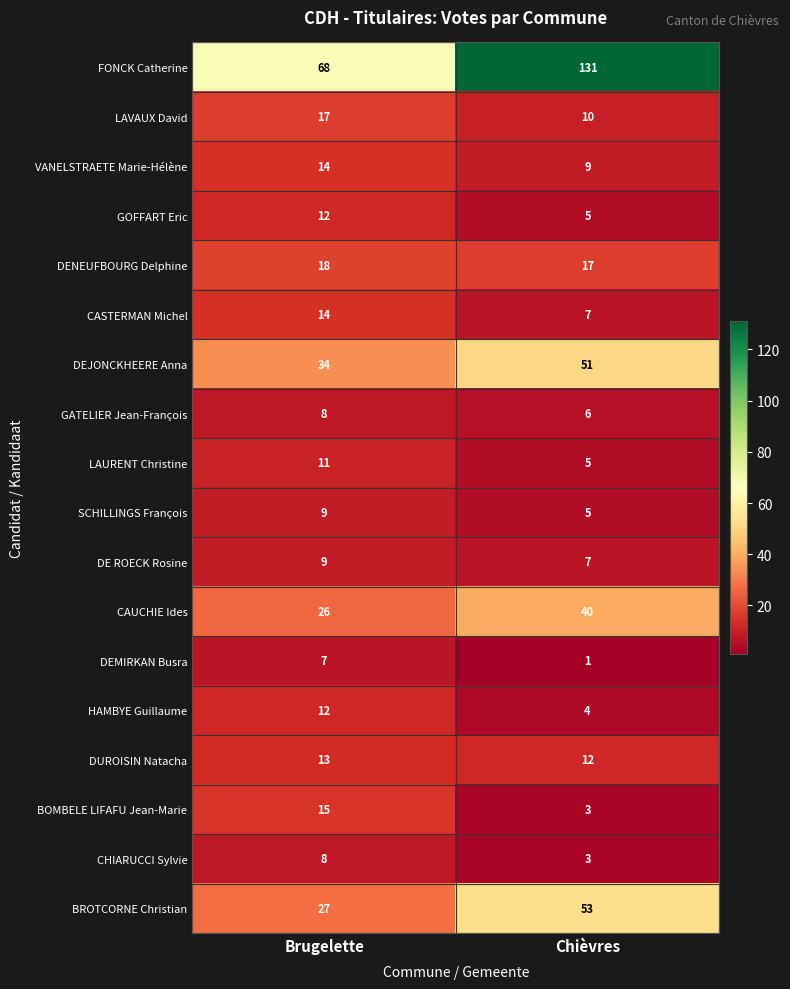

What is the difference between the BROTCORNE Christian values at Brugelette and Chièvres?

26